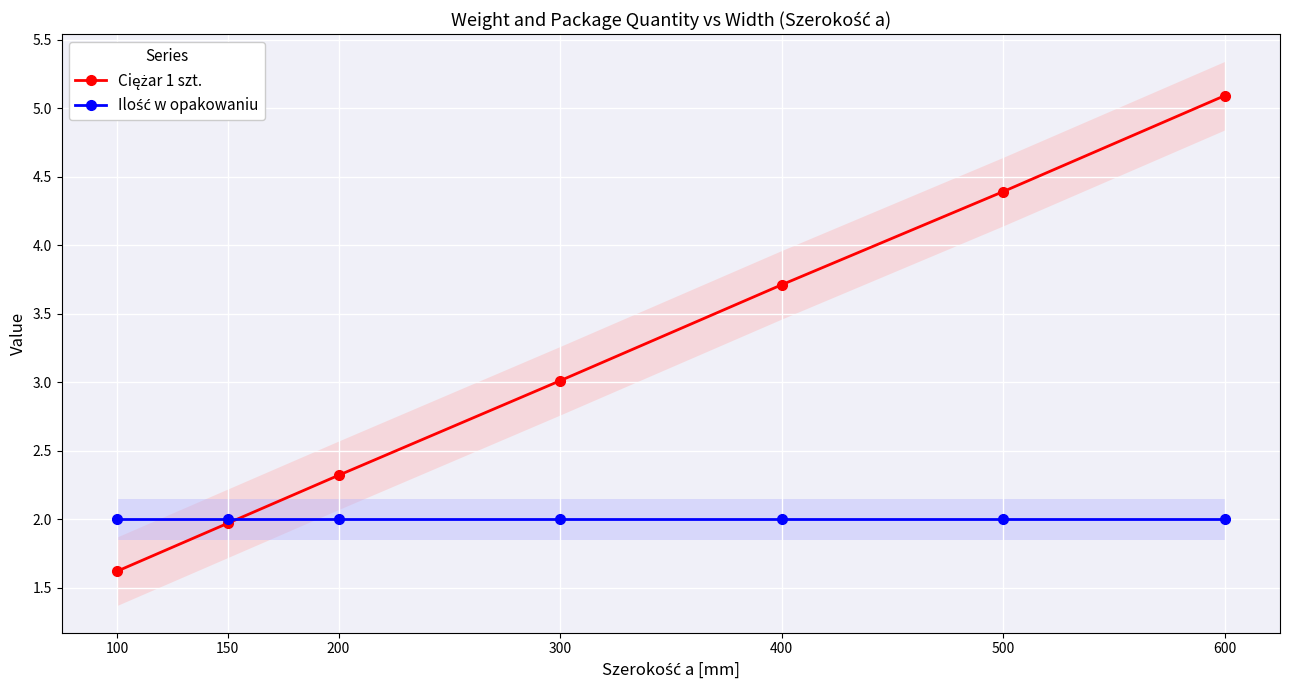

How many values in the Ciężar 1 szt. series are below 3?

3